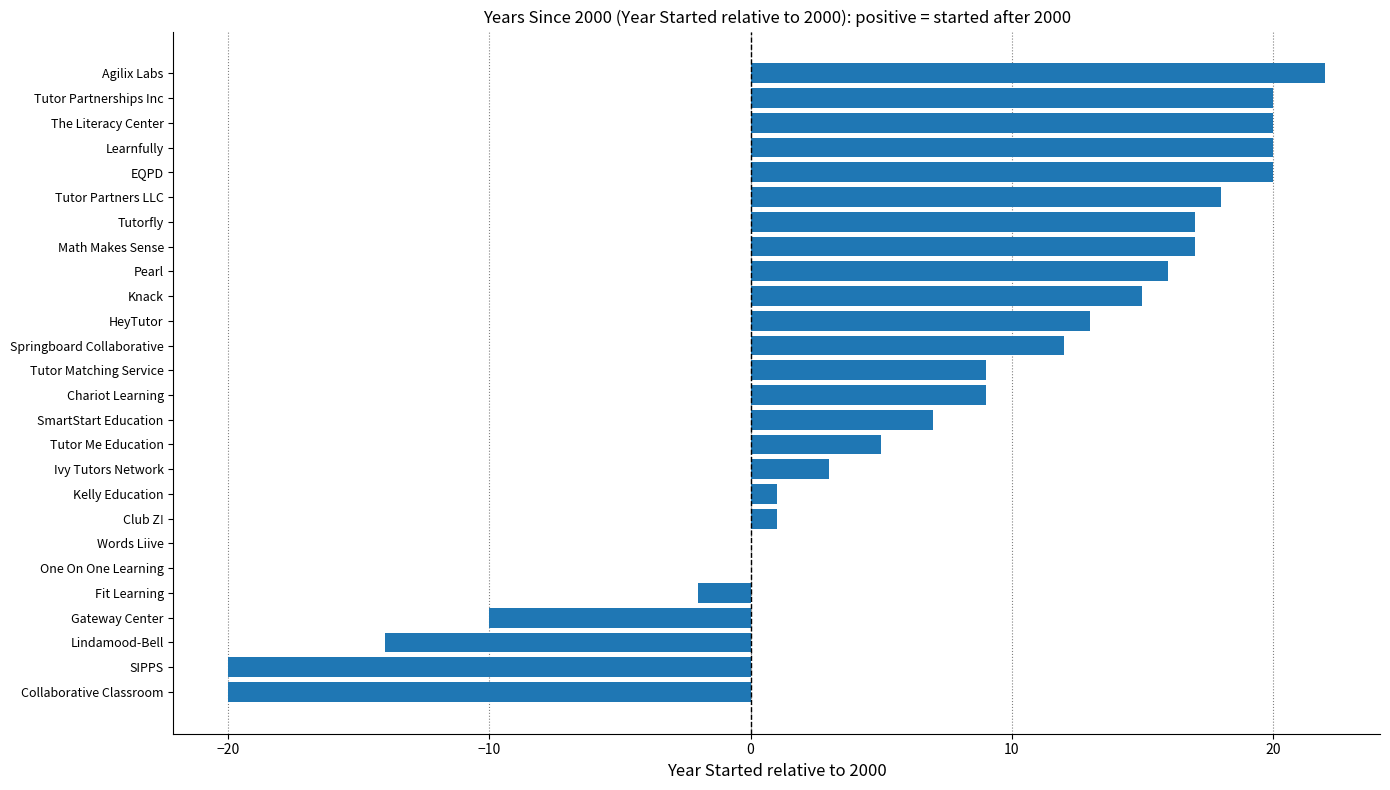

What is the sum of all values?

179